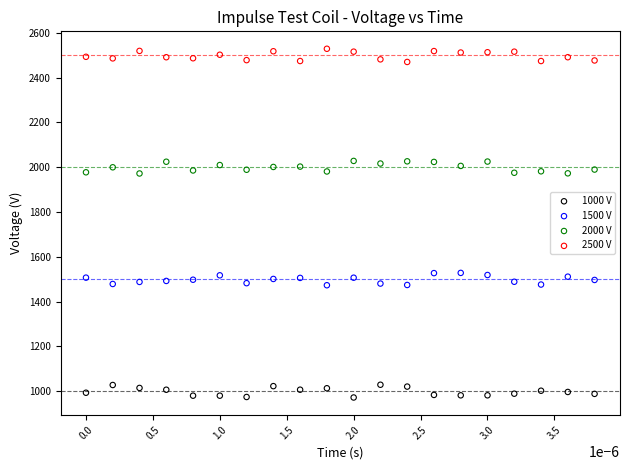

Which series reaches the minimum Y coordinate?

1000 V